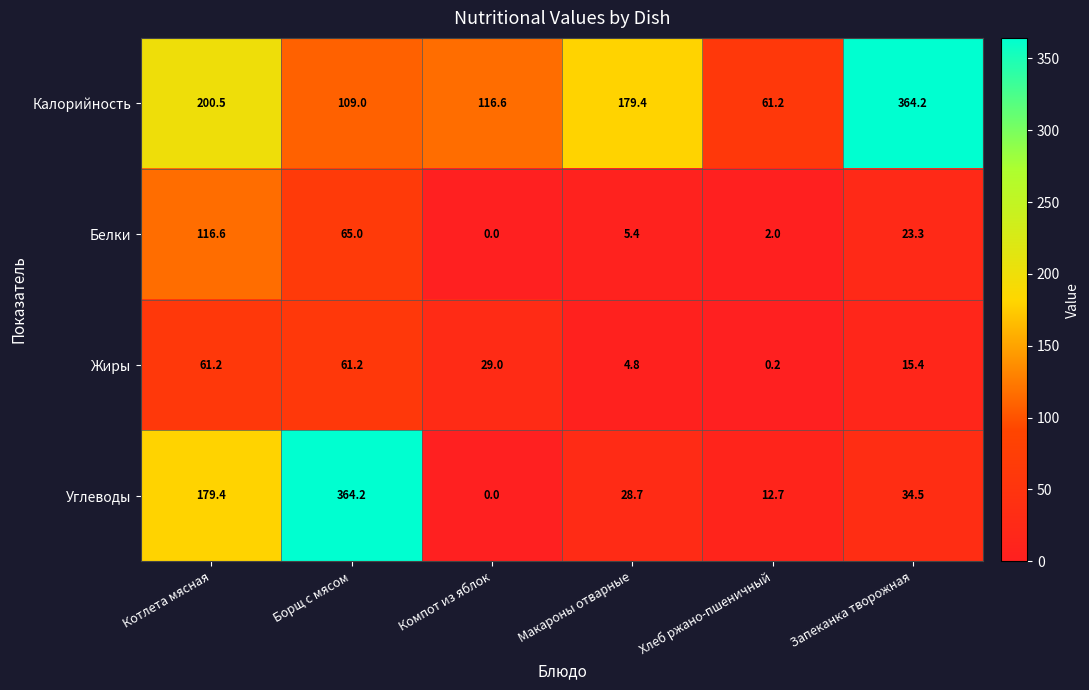

What is the sum of the Жиры values at Запеканка творожная and Хлеб ржано-пшеничный?

15.6